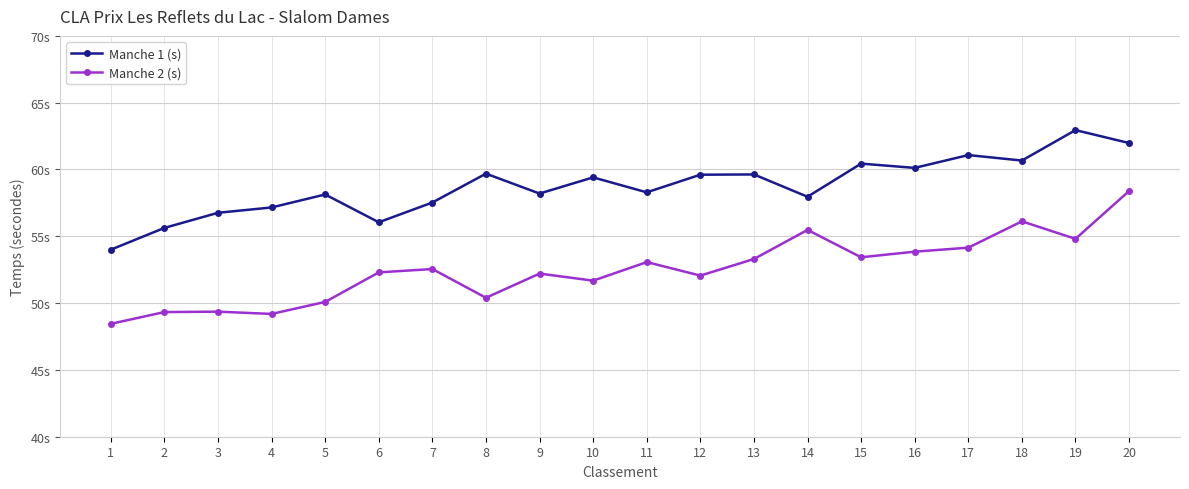

Which series has the largest range (max minus min)?

Manche 2 (s)